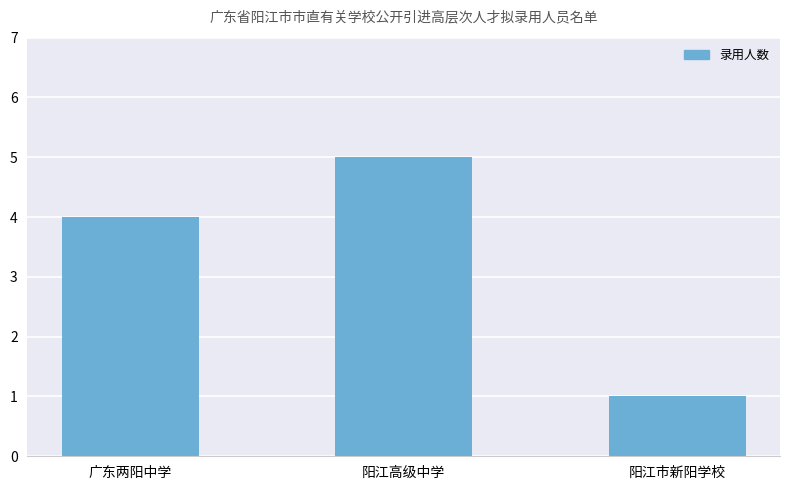

Read the value at 阳江市新阳学校.

1